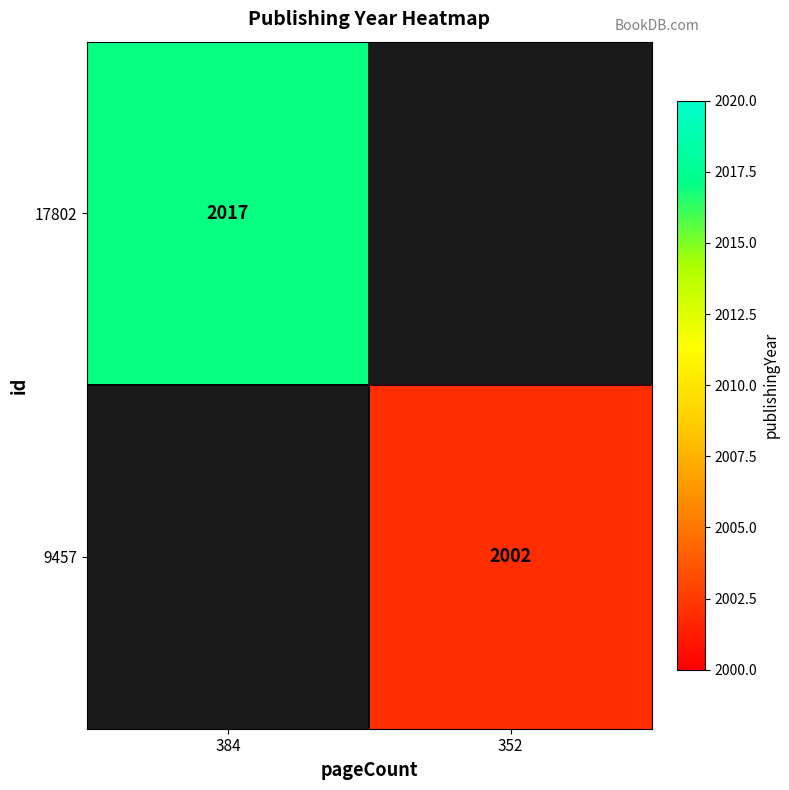

How many categories are shown in the chart?

2